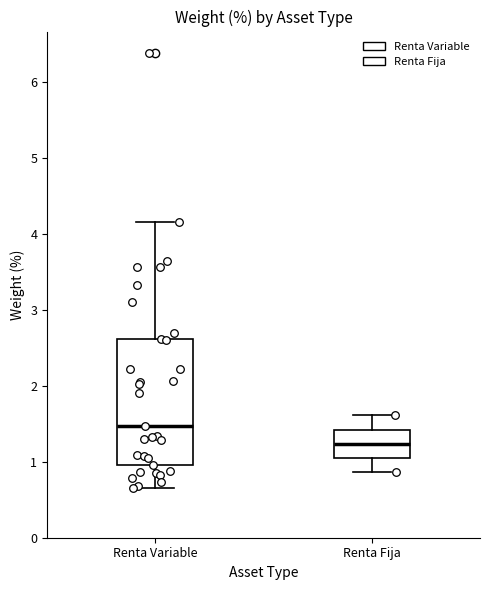

Which box's median line is the lowest?

Renta Fija